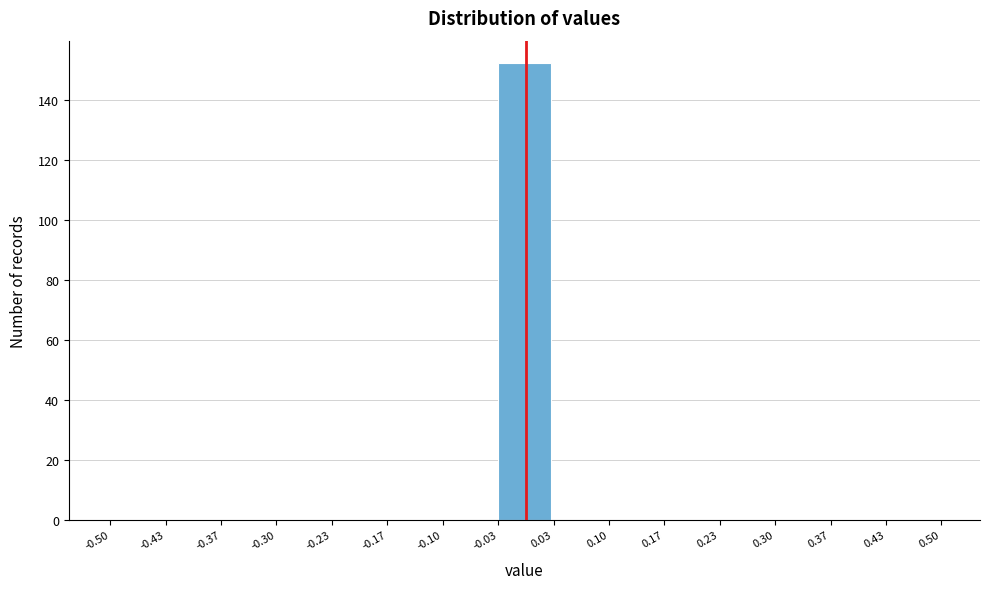

Reading left to right, list every bar in this chart as the range it spans on the x-axis followed by its height. The values are not printed on the chart, so give them approximately, as read against the axis.

-0.50 to -0.43: 0
-0.43 to -0.37: 0
-0.37 to -0.30: 0
-0.30 to -0.23: 0
-0.23 to -0.17: 0
-0.17 to -0.10: 0
-0.10 to -0.03: 0
-0.03 to 0.03: 152
0.03 to 0.10: 0
0.10 to 0.17: 0
0.17 to 0.23: 0
0.23 to 0.30: 0
0.30 to 0.37: 0
0.37 to 0.43: 0
0.43 to 0.50: 0